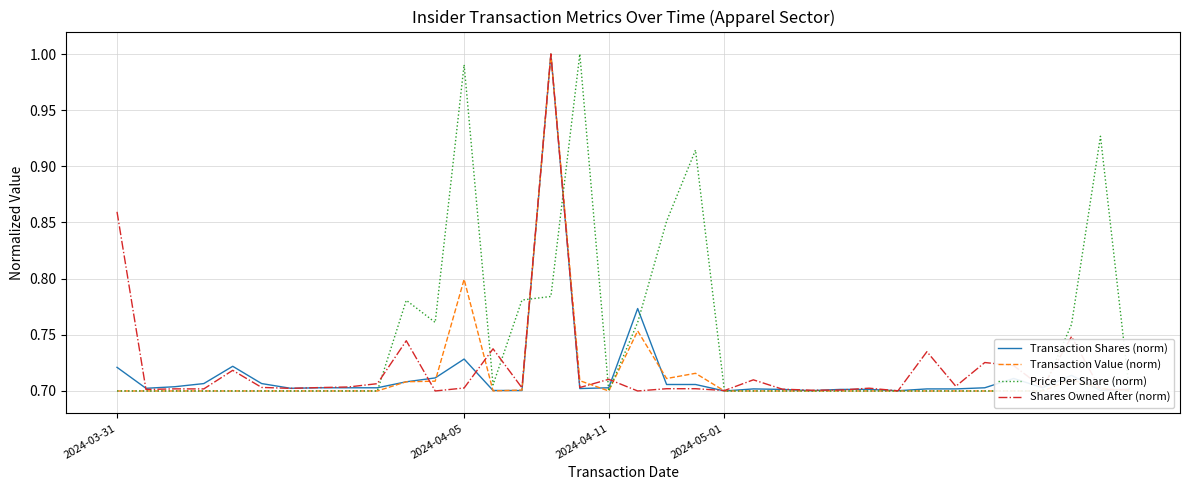

Between which two adjacent categories do Price Per Share (norm) and Transaction Value (norm) first intersect?

14 and 15